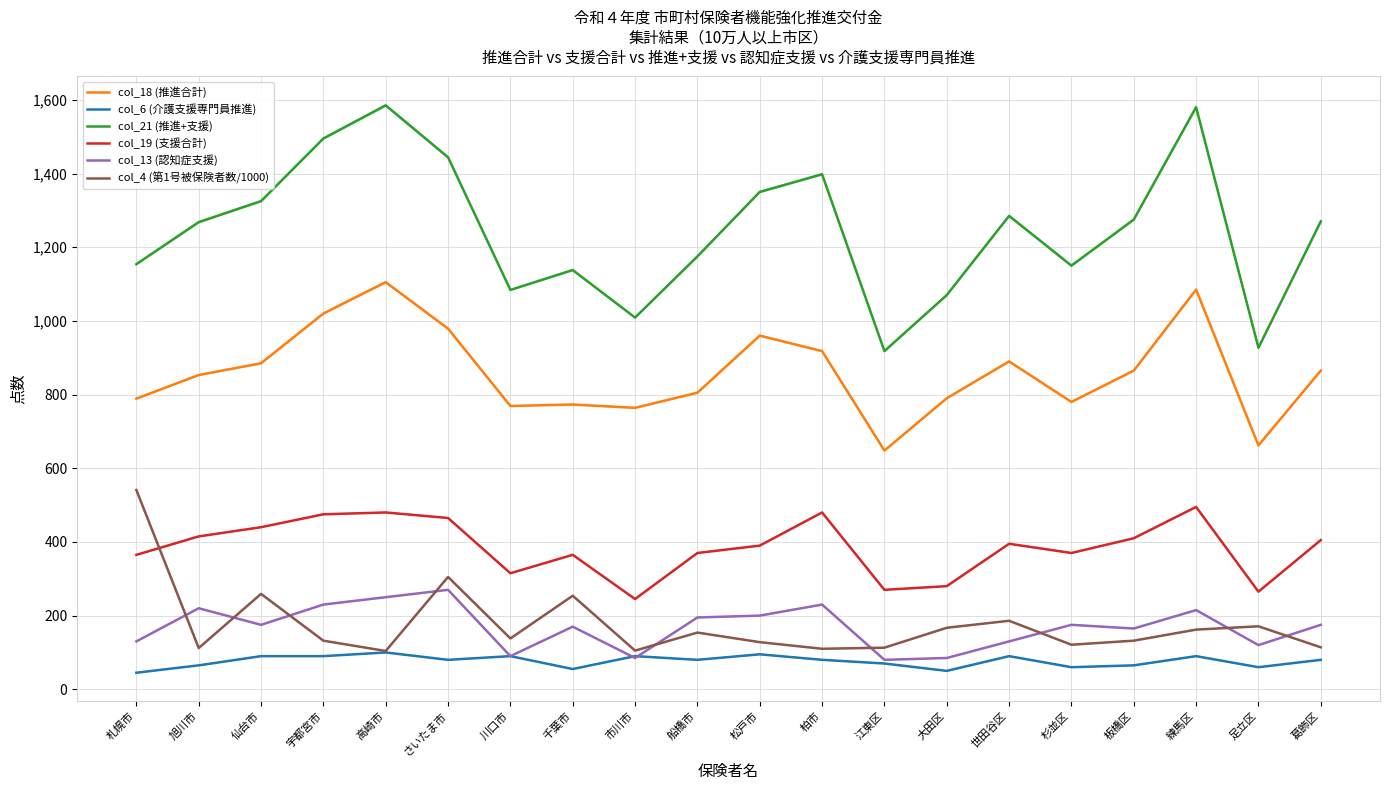

True or false: col_18 (推進合計) has more than 2 interior local peaks.

True